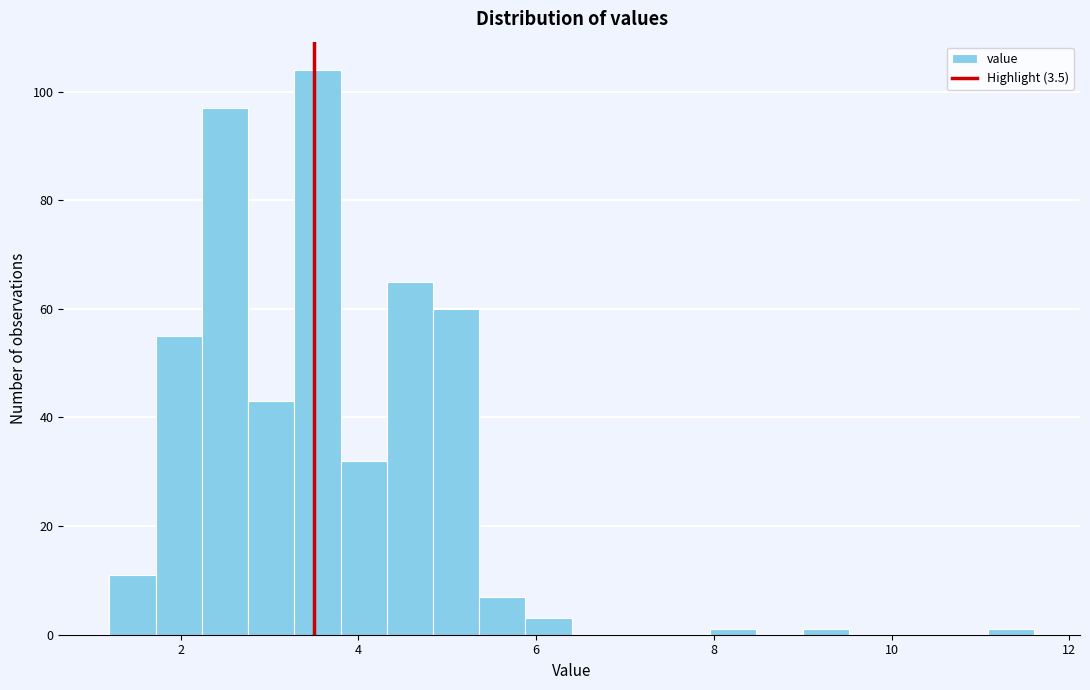

Read against the x-axis, roughly where is the centre of the tallest bar?

3.6